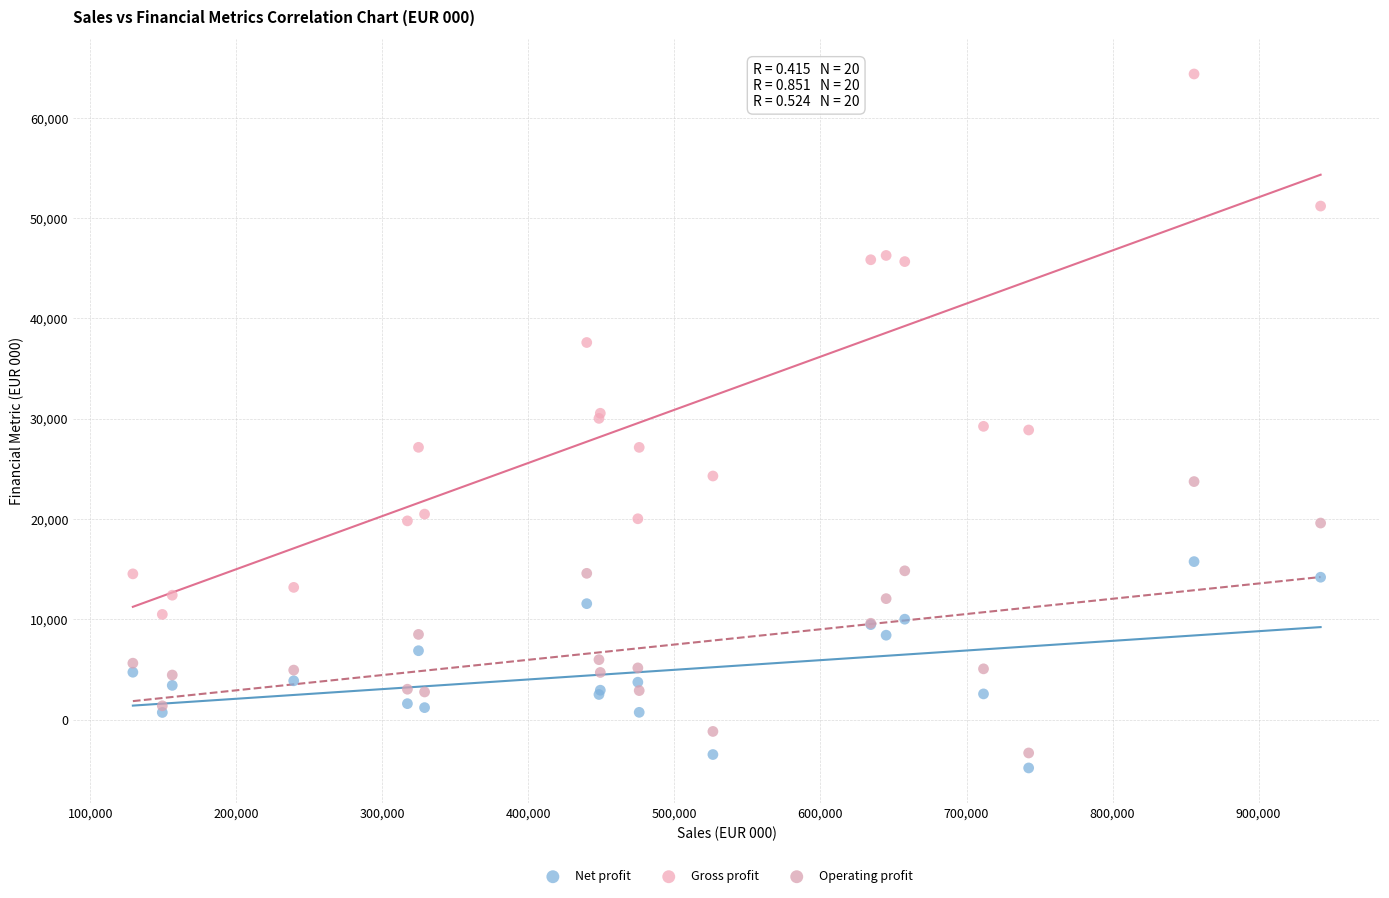

What is the X range (max minus min) for the scatter plot?

813250